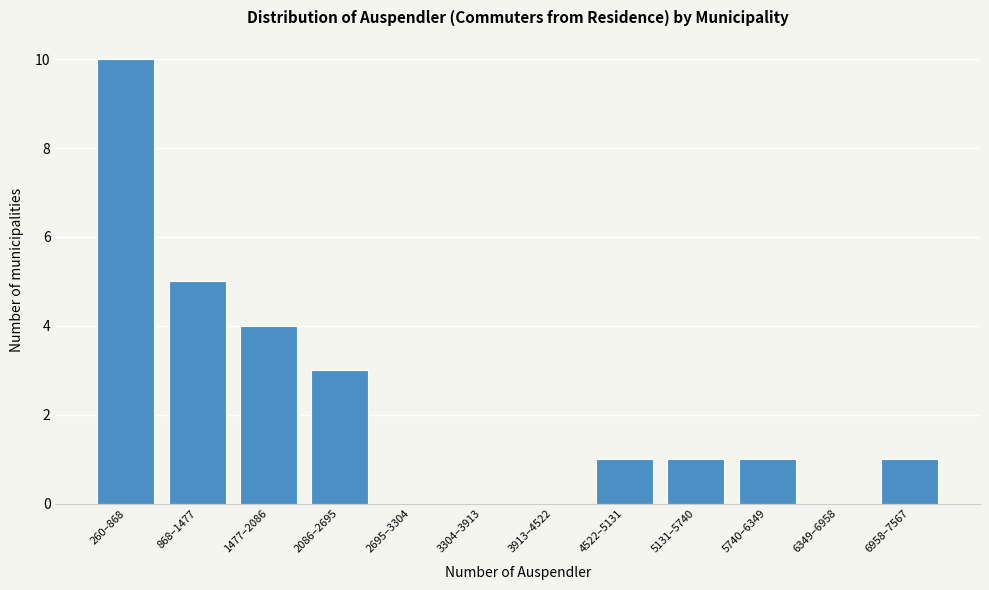

Reading right to left, extract all data points from this chart.

6958–7567=1	6349–6958=0	5740–6349=1	5131–5740=1	4522–5131=1	3913–4522=0	3304–3913=0	2695–3304=0	2086–2695=3	1477–2086=4	868–1477=5	260–868=10